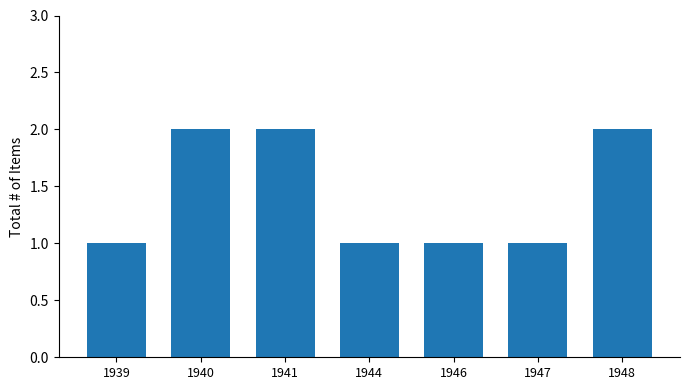

Count the number of categories in the chart.

7